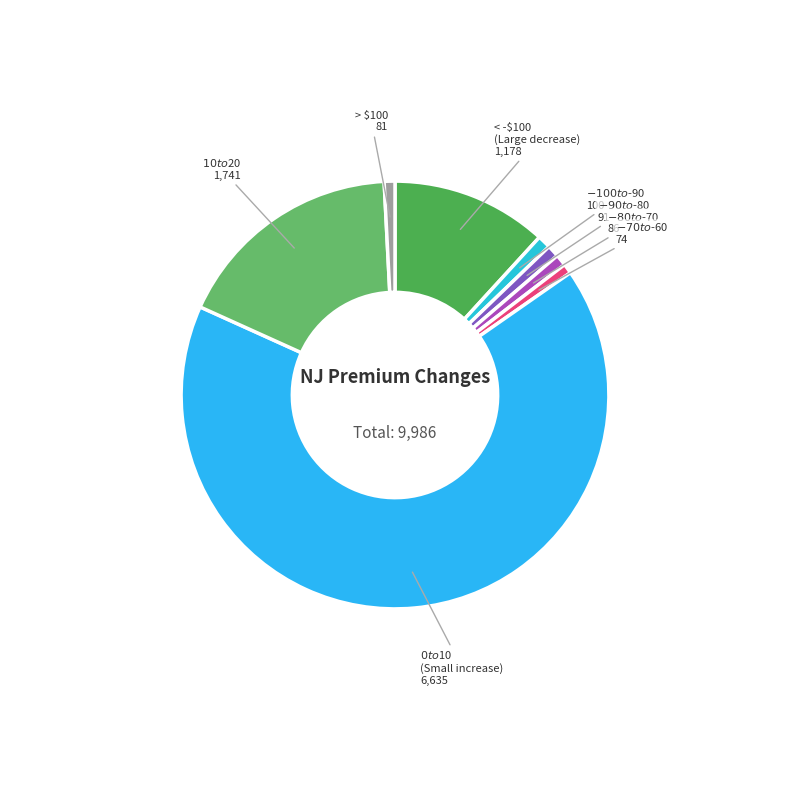

How many slices are in this pie chart?

8